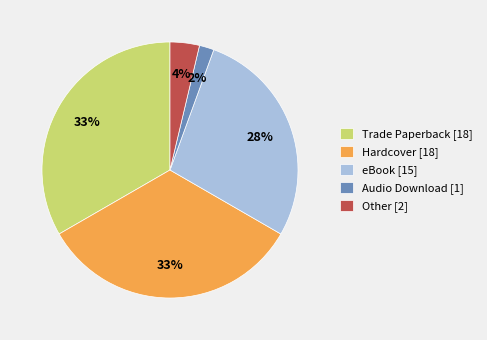

Count the number of slices in the pie.

5